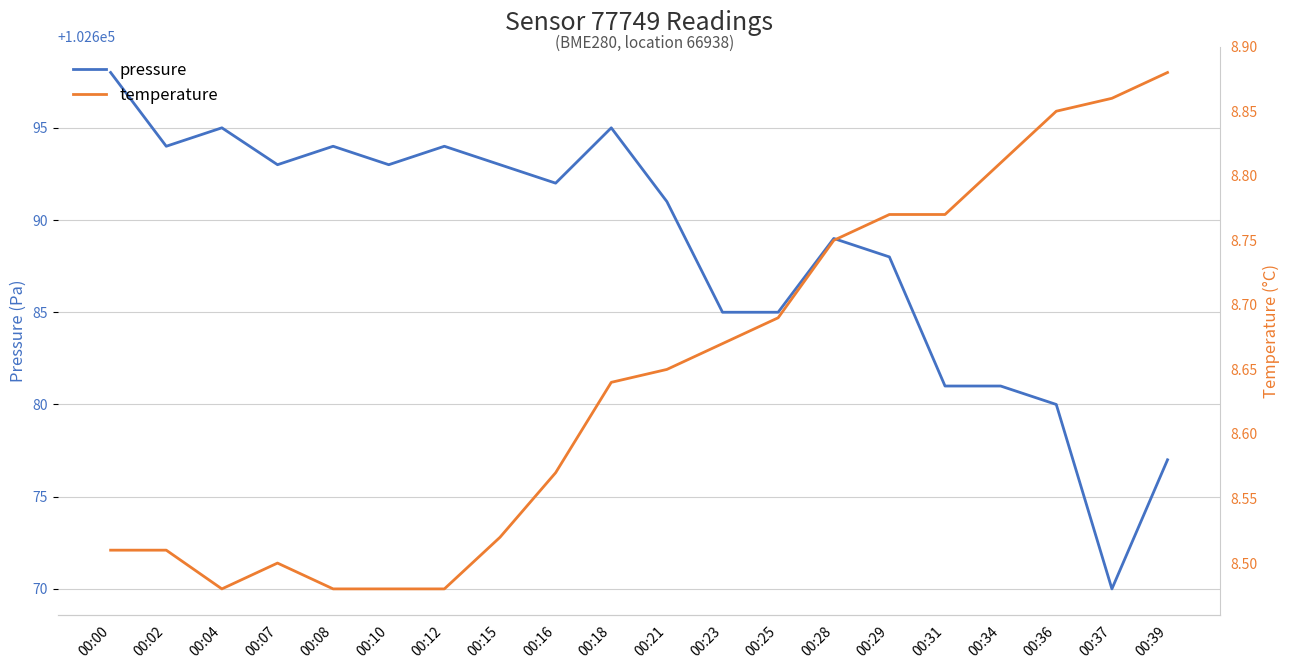

At which label does pressure reach its peak?

00:00